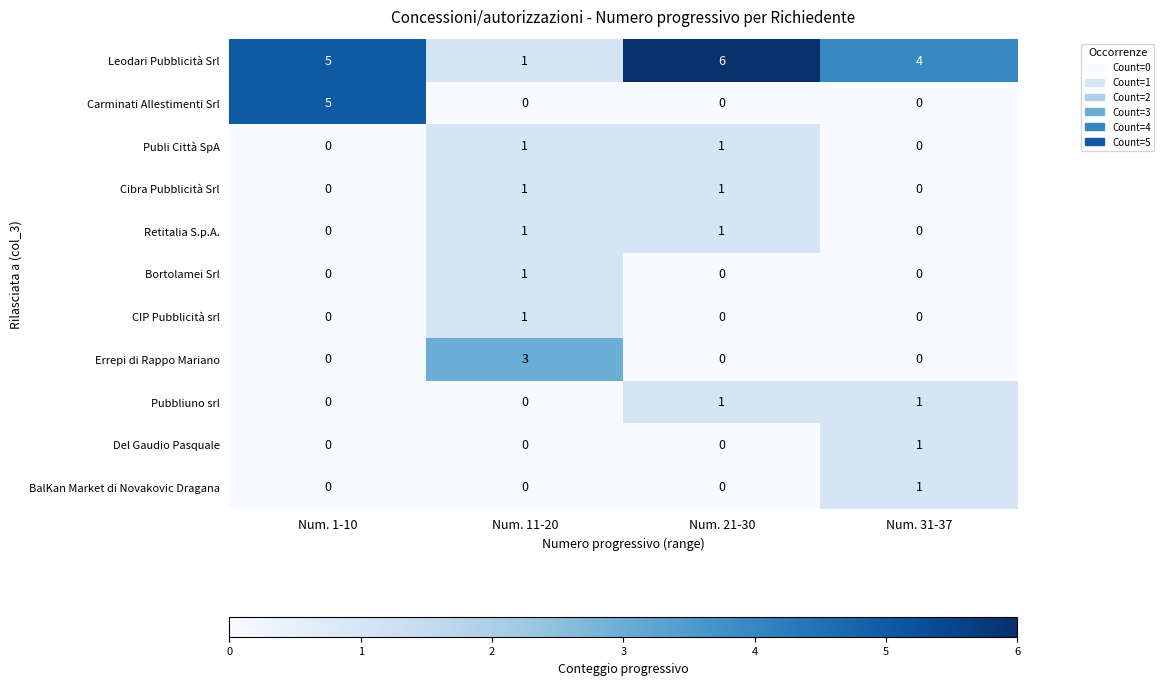

At how many categories does at least one series exceed 0?

4